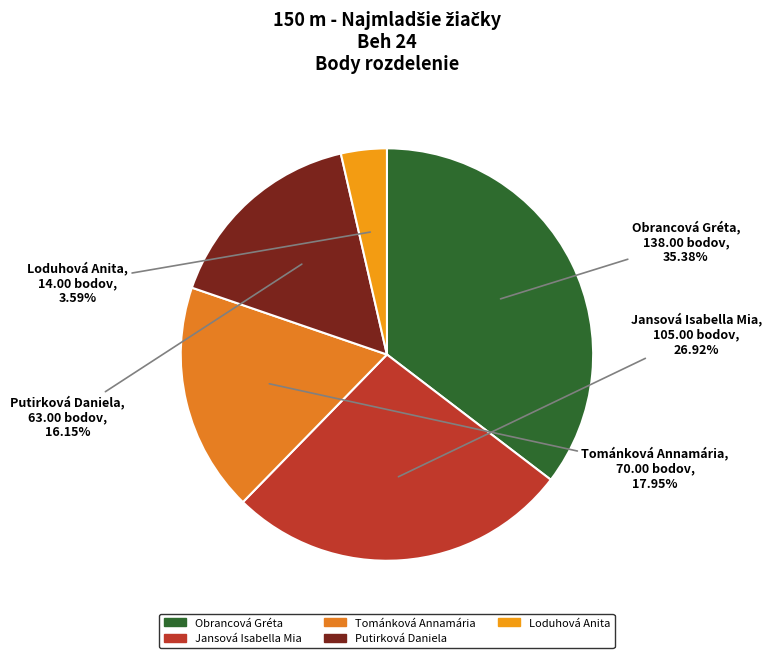

Do Tománková Annamária and Putirková Daniela together represent more than half of the pie?

No